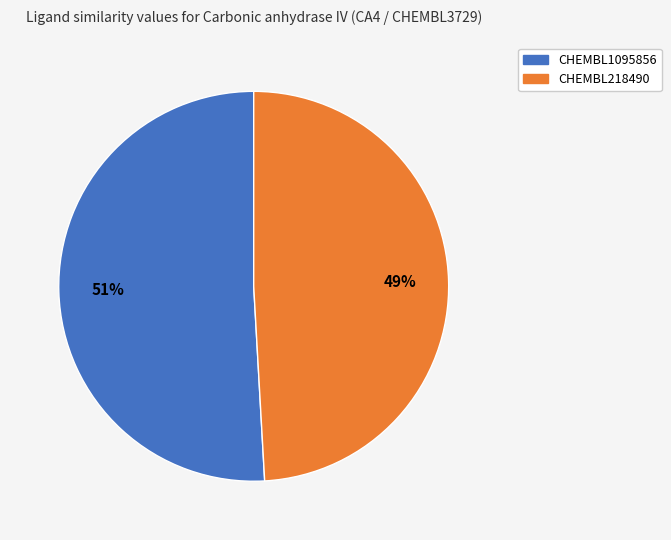

Count the number of slices in the pie.

2